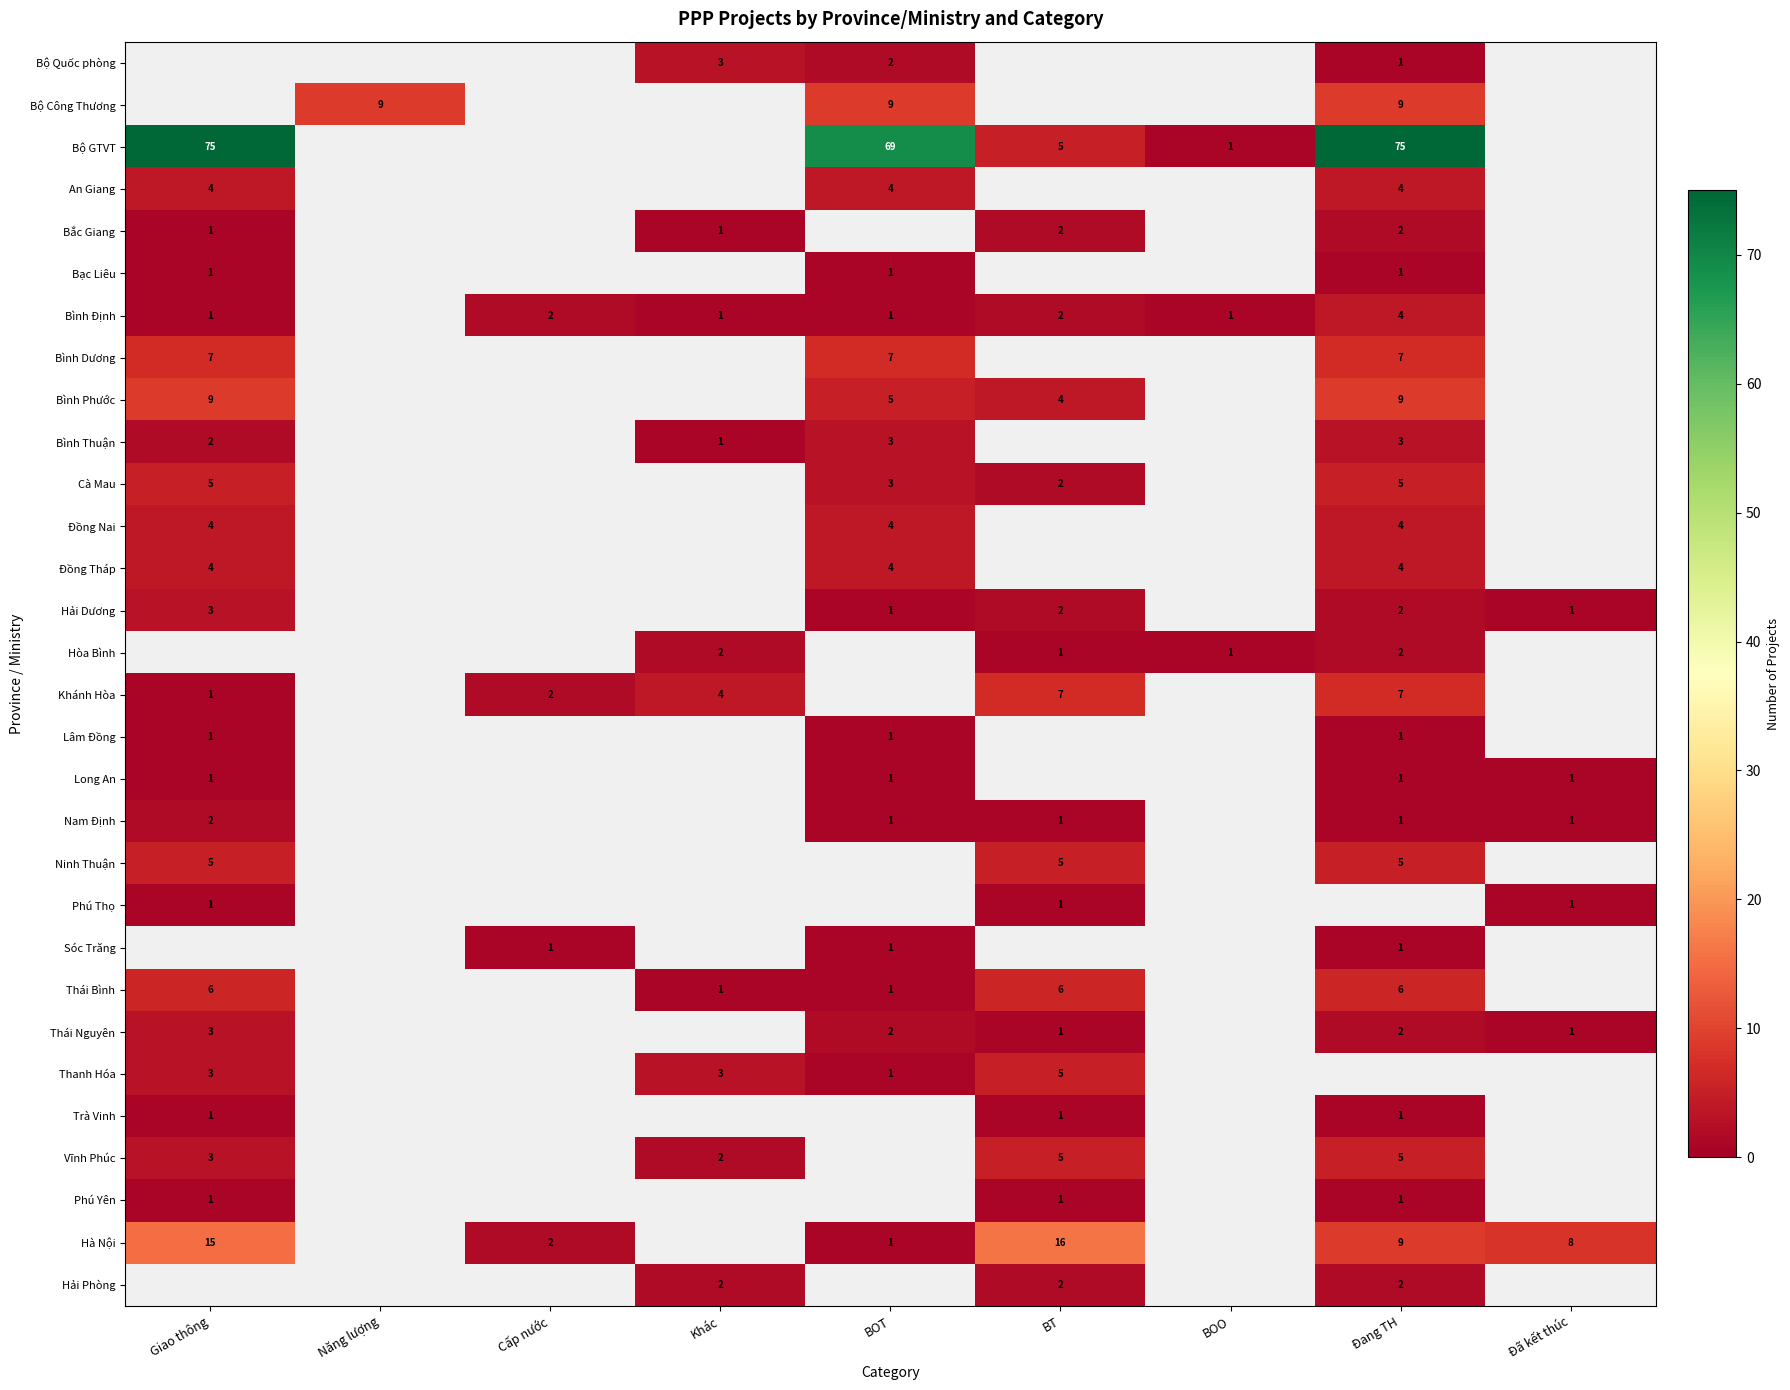

The value of Bộ GTVT at Đang TH is 75. True or false?

True